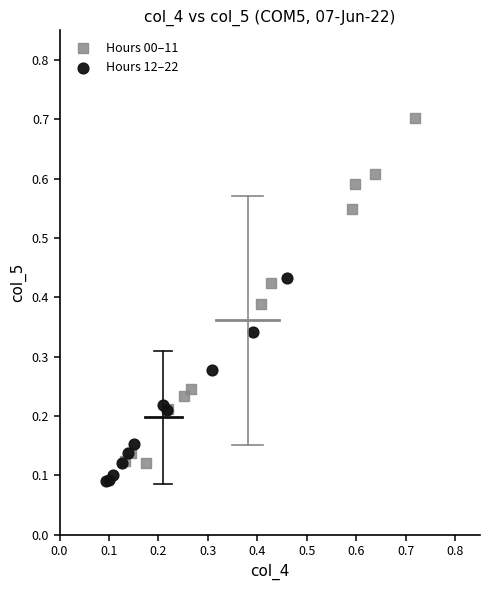

Which series contains the highest Y value?

Hours 00–11